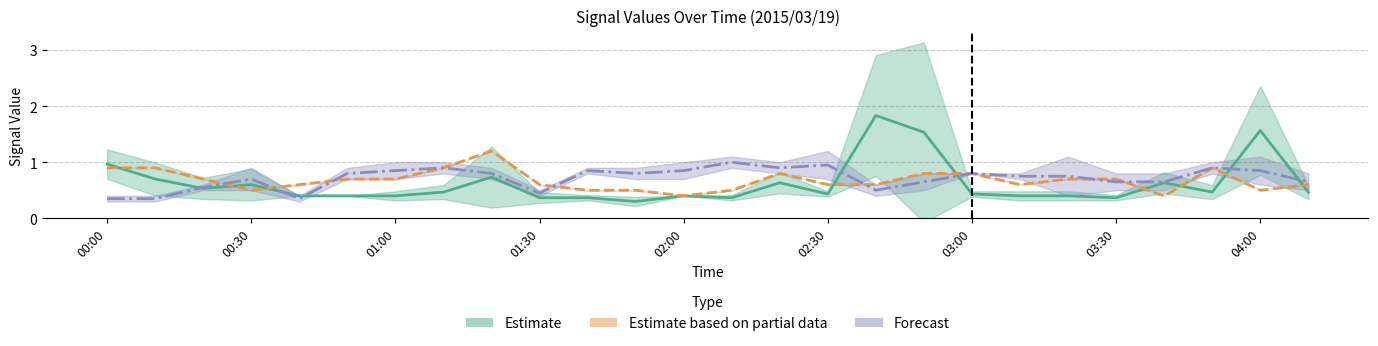

At how many categories does at least one series exceed 1?

4